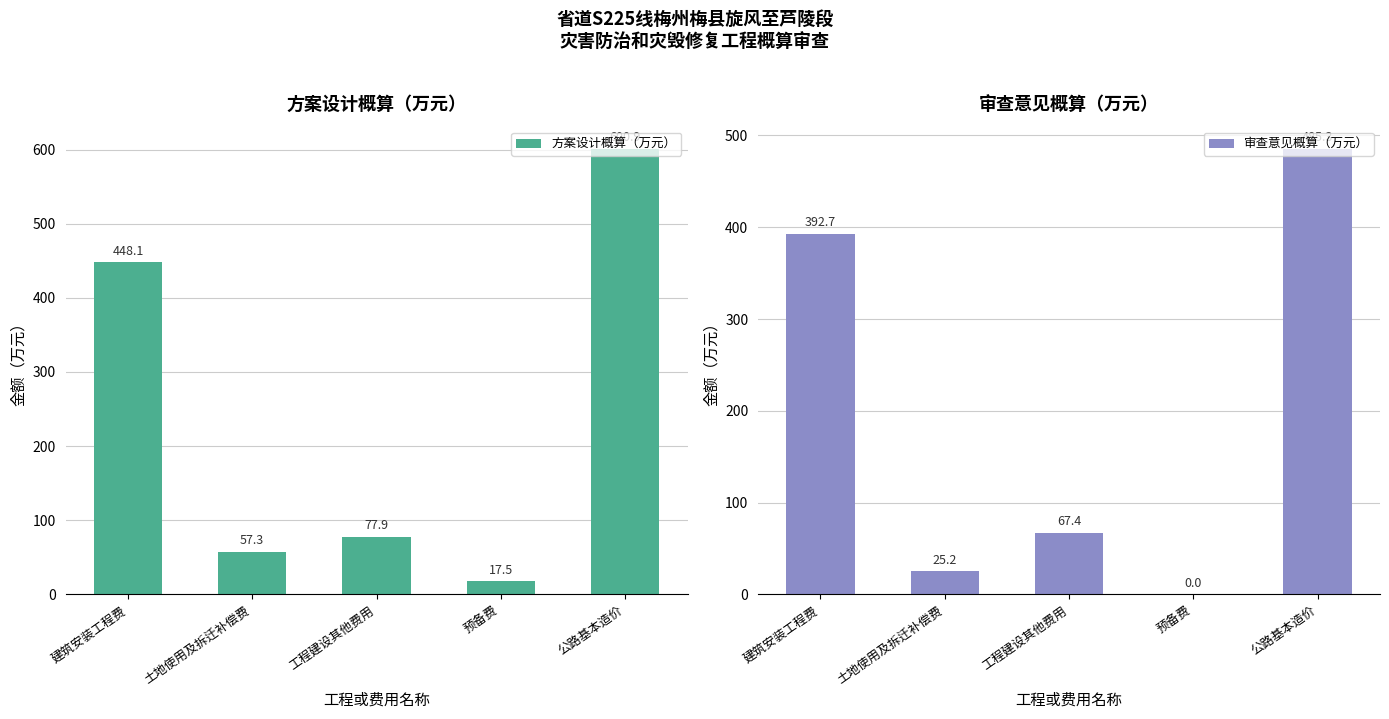

At which label is 审查意见概算（万元） closest to 242?

建筑安装工程费